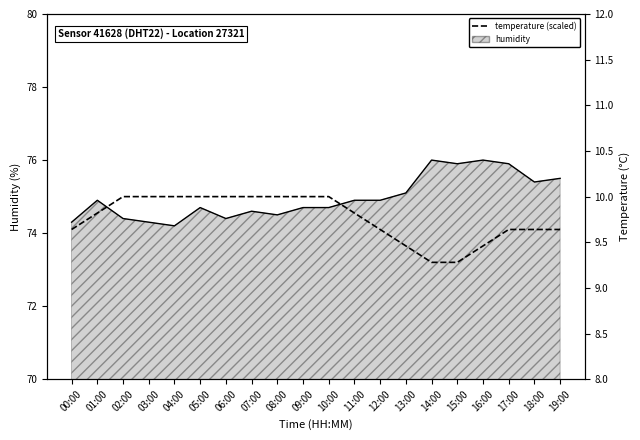

Where does the data first go above 74?

00:00